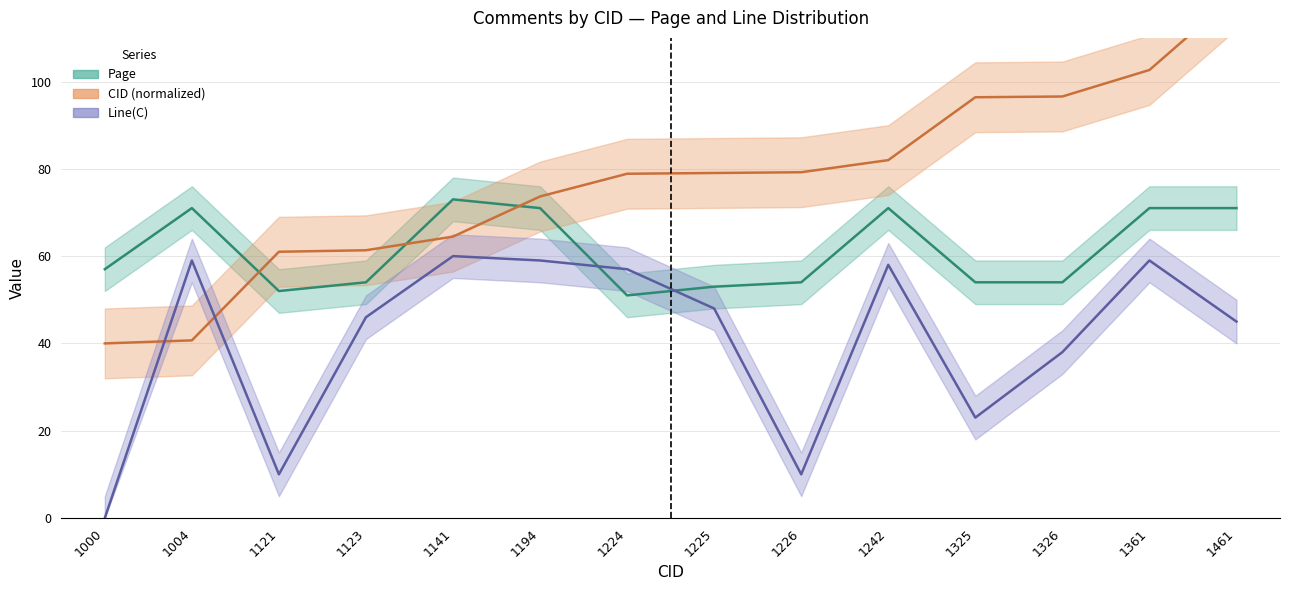

How many data points in CID are above 79?

7